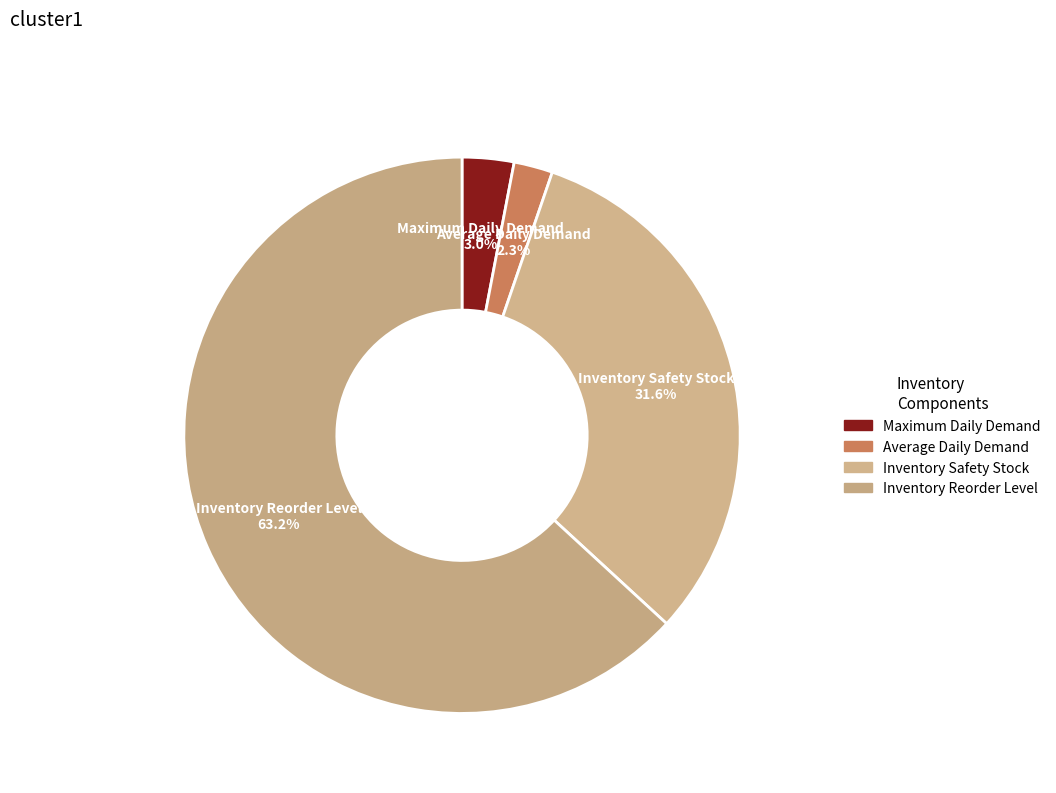

To the nearest percent, what percentage of the pie is Inventory Reorder Level?

63%